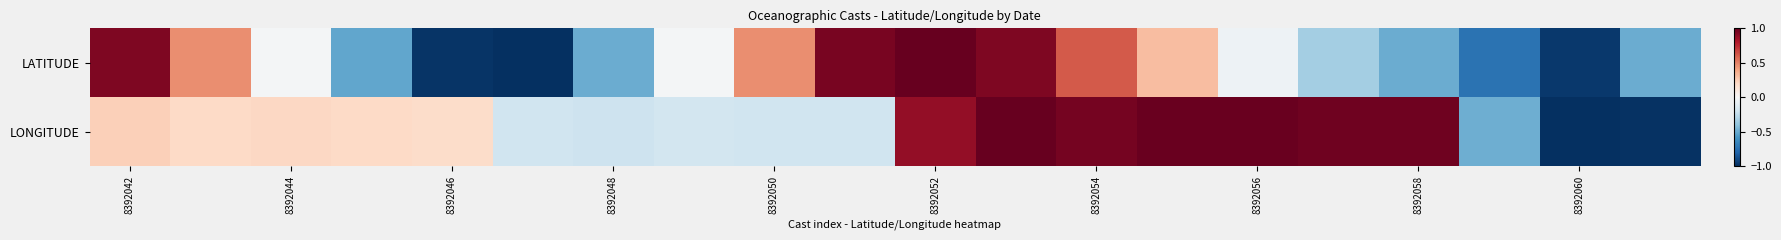

Reading right to left, transcribe all the data shown in this chart.

LATITUDE: -0.5	-1.0	-0.7	-0.5	-0.3	-0.0	0.3	0.6	0.9	1.0	1.0	0.5	-0.0	-0.5	-1.0	-1.0	-0.5	-0.0	0.5	0.9
LONGITUDE: -1.0	-1.0	-0.5	1.0	1.0	1.0	1.0	1.0	1.0	0.9	-0.2	-0.2	-0.2	-0.2	-0.2	0.2	0.2	0.2	0.2	0.2